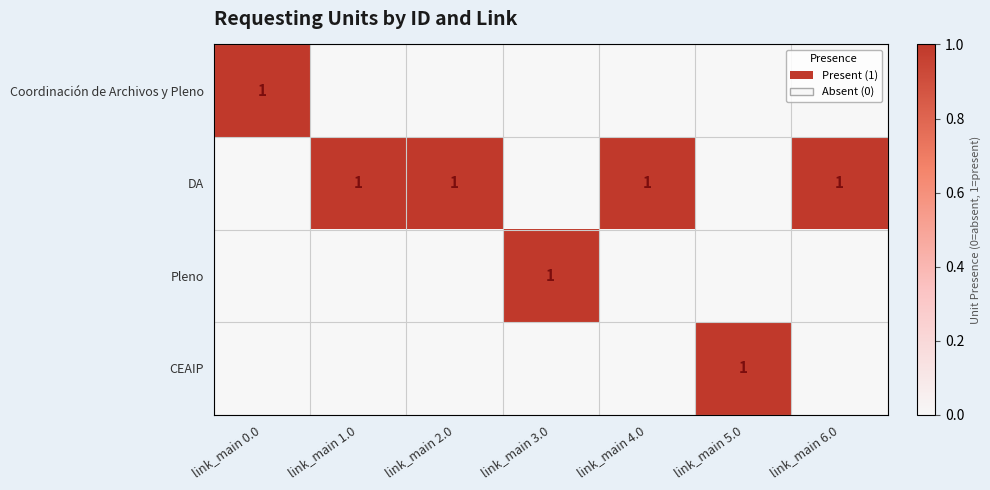

The Coordinación de Archivos y Pleno series shows 1 at link_main 0.0. True or false?

True